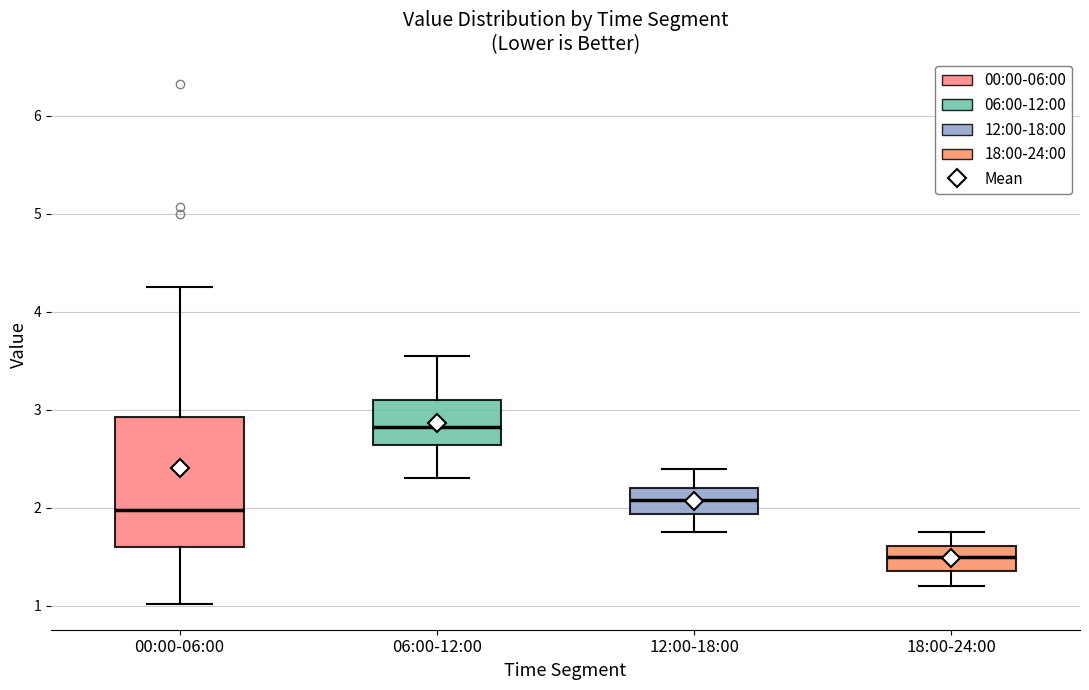

Comparing the boxes themselves (not the whiskers), which one is the tallest?

00:00-06:00